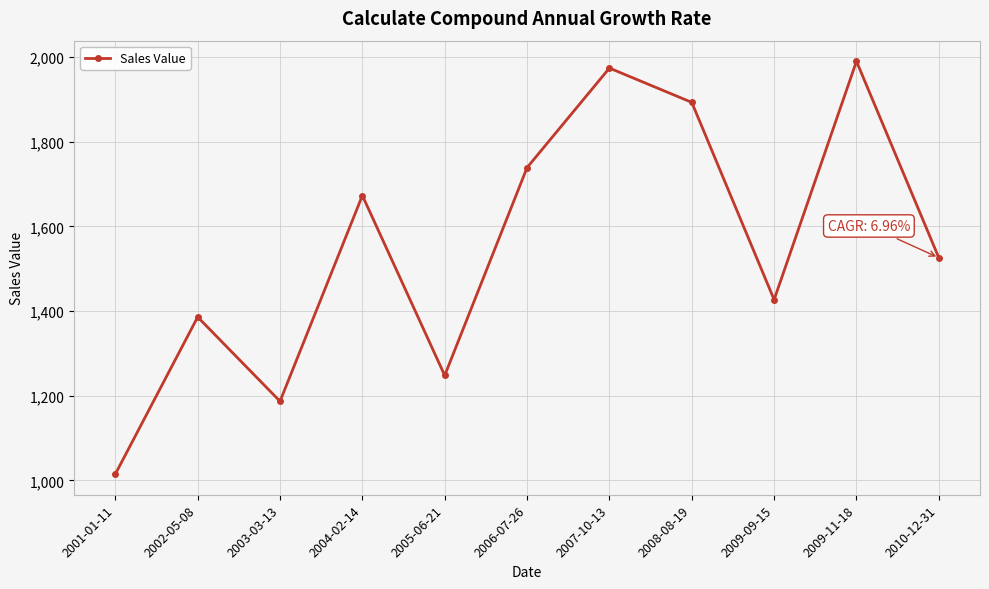

Reading left to right, what are all the values shown in this chart?

1015	1386	1187	1673	1248	1739	1974	1893	1427	1990	1526